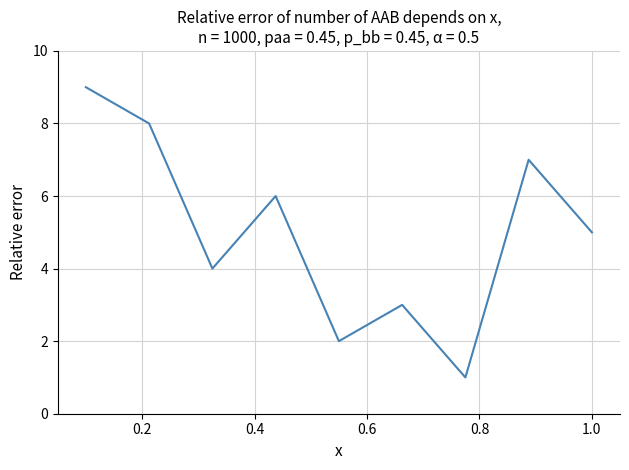

What is the maximum value shown in the chart?

9